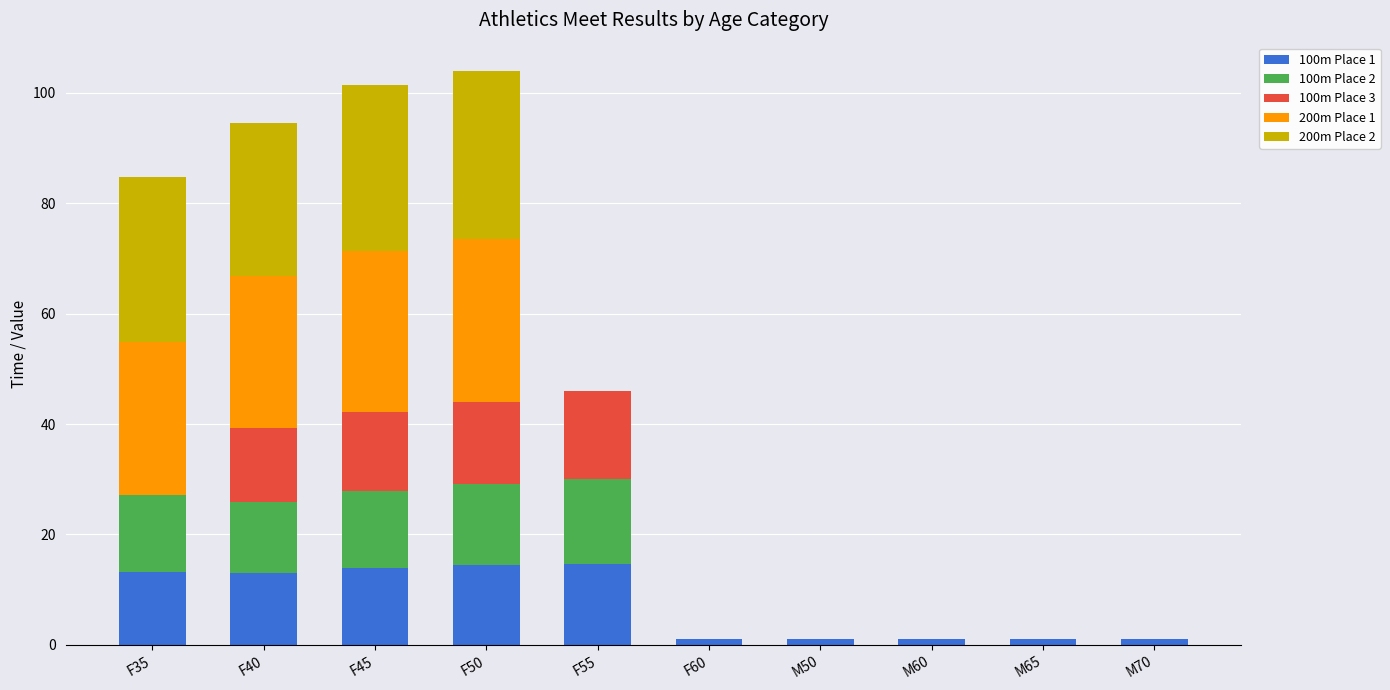

What is the highest value of the 100m Place 1 series?

14.7